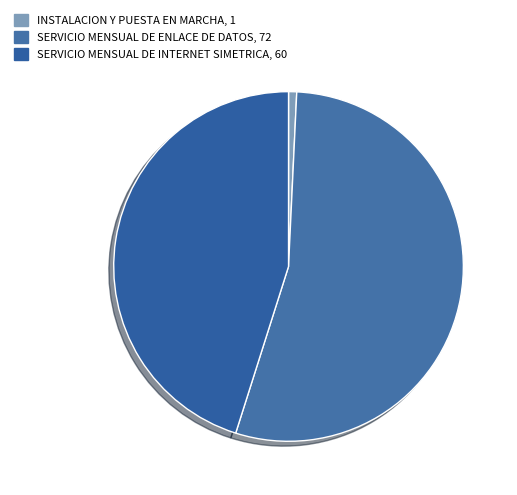

How many slices are in this pie chart?

3